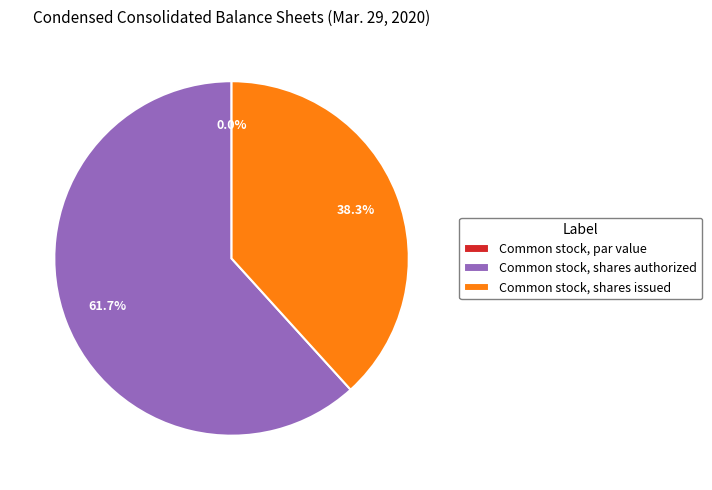

Which category has the biggest portion of the pie?

Common stock, shares authorized